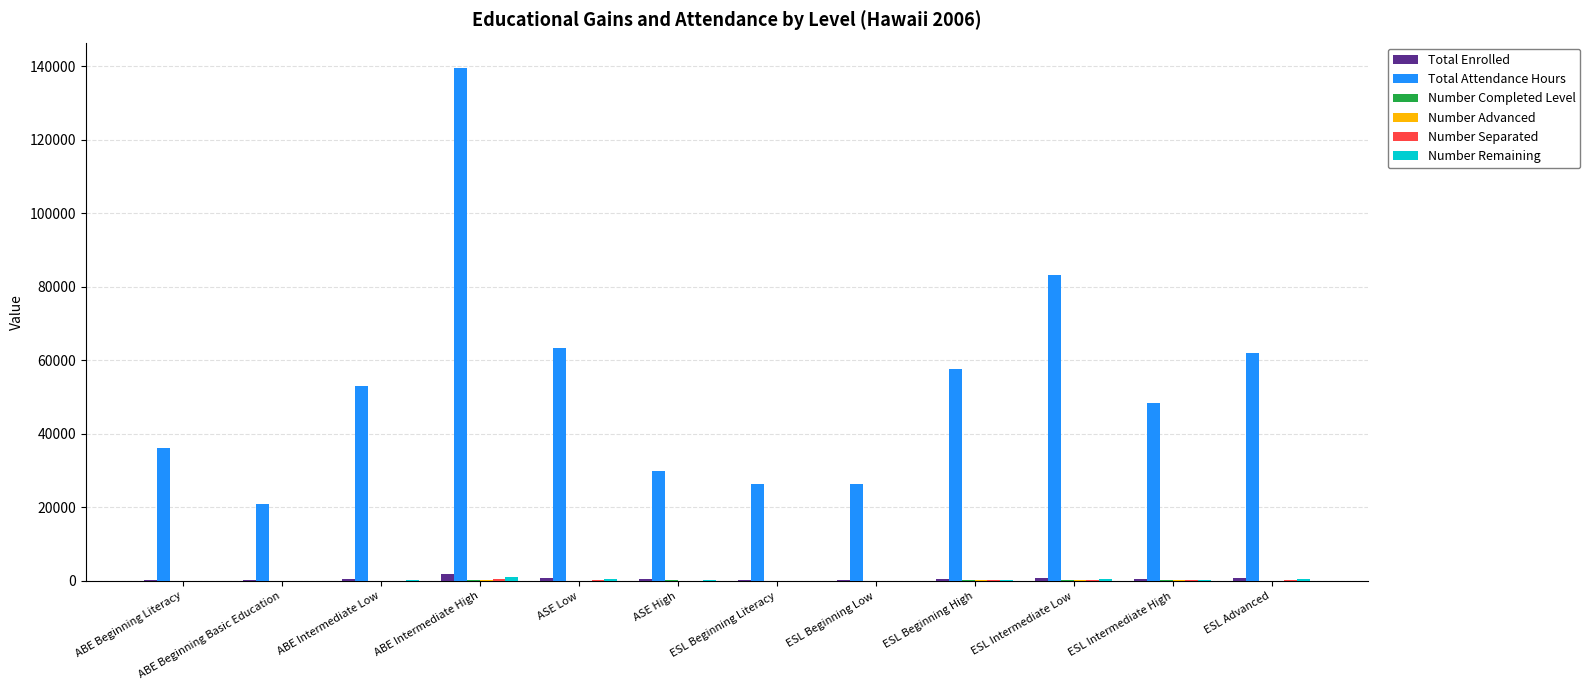

At which category is the sum across all series the highest?

ABE Intermediate High